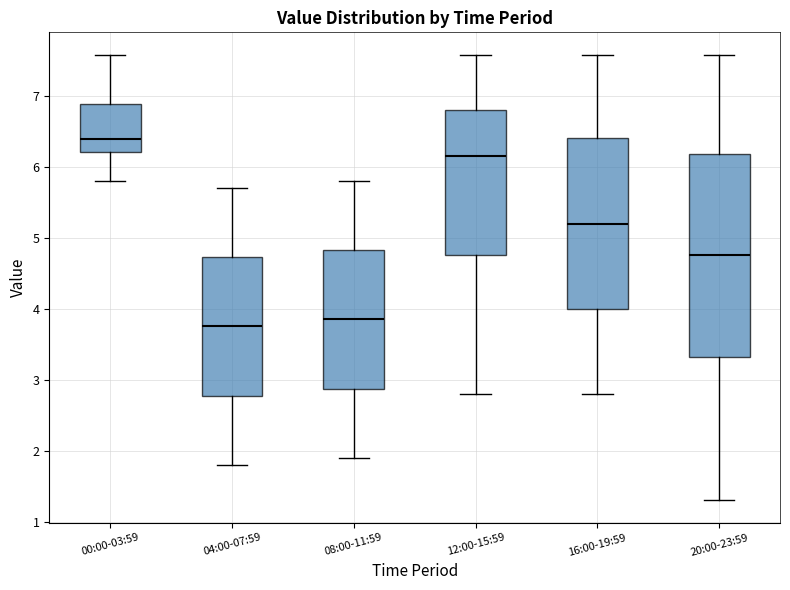

Comparing the boxes themselves (not the whiskers), which one is the tallest?

20:00-23:59